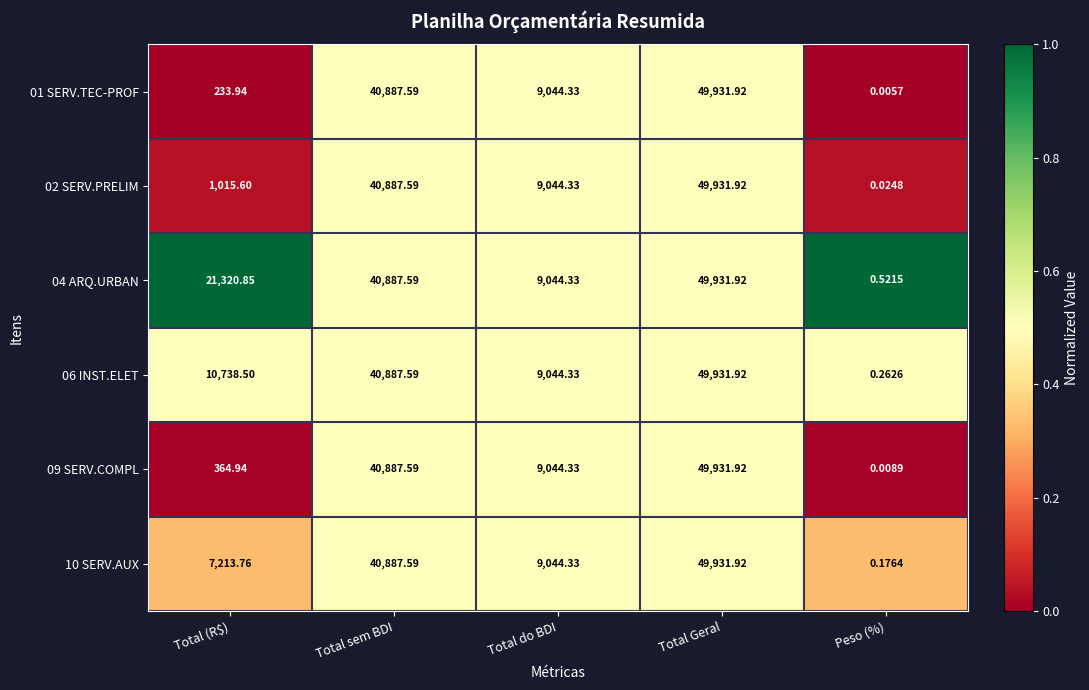

At which category is the sum across all series the highest?

Total Geral